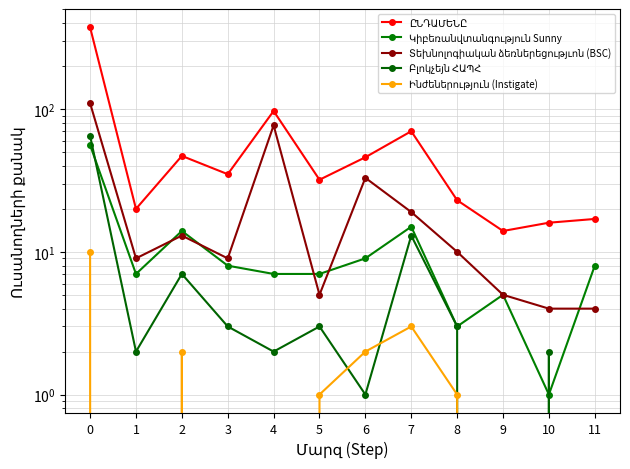

True or false: Տեխնոլոգիական ձեռներեցությւոն (BSC) has more than 2 interior local peaks.

True